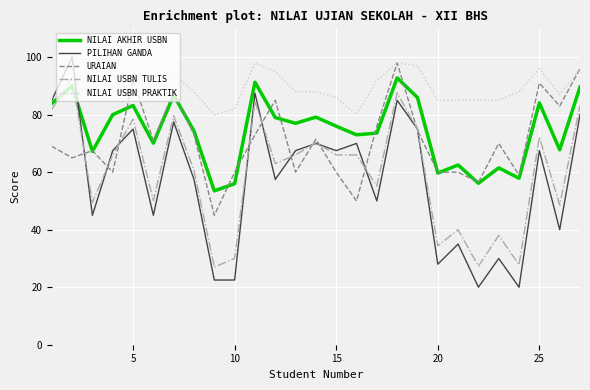

What is the greatest value displayed?

100.0